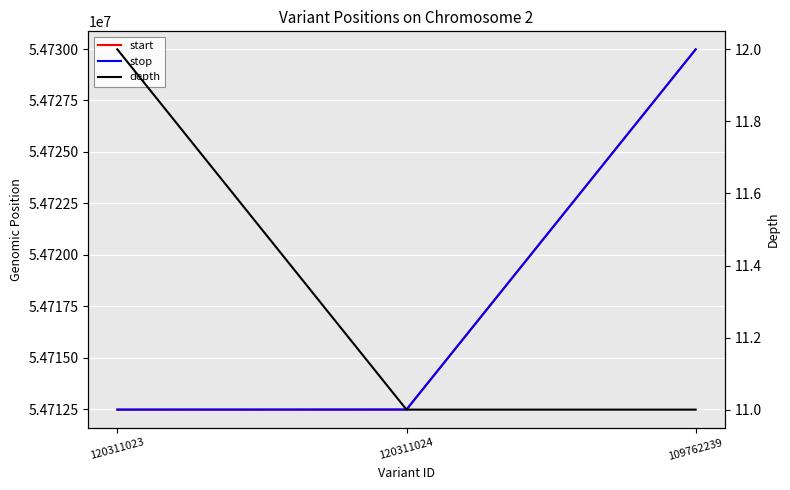

Which series has the largest total across all categories?

stop